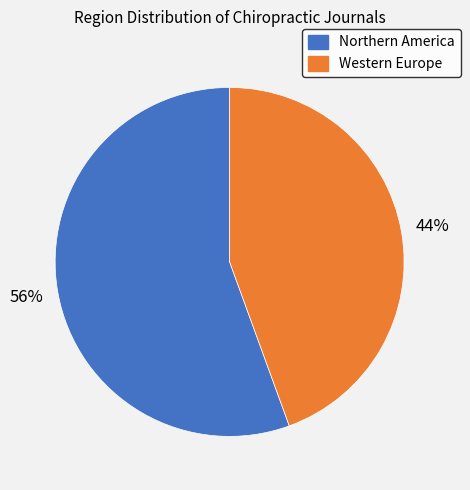

To the nearest percent, what is the combined percentage of Northern America and Western Europe?

100%